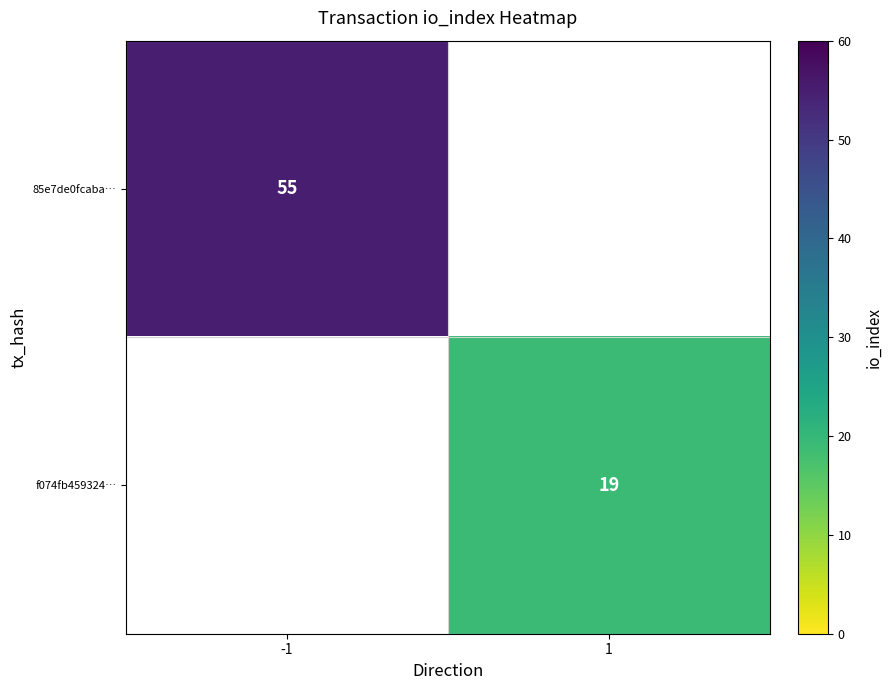

Is it true that f074fb459324… equals 19 at 1?

True